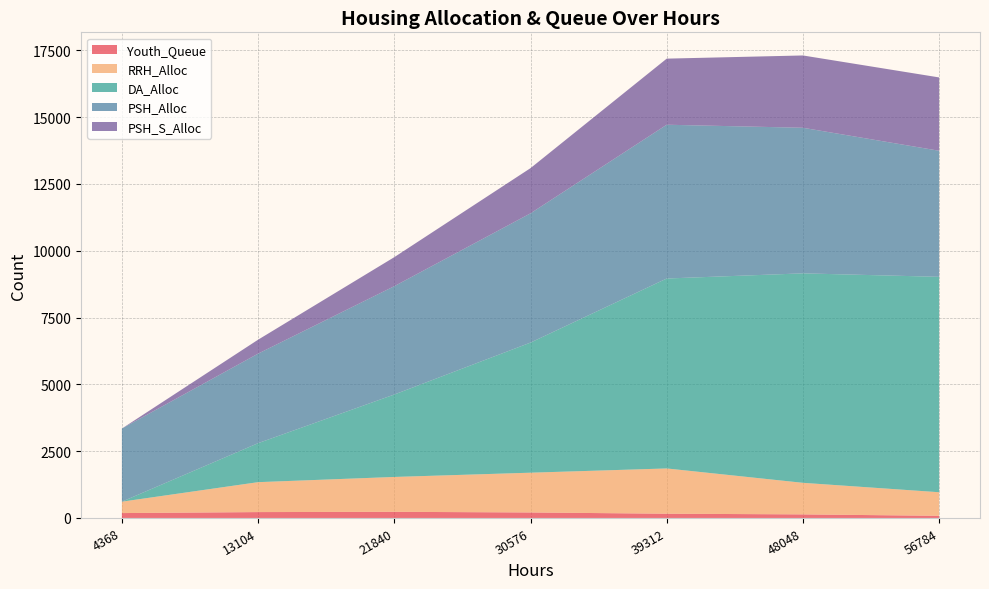

Reading left to right, extract all data points from this chart.

Youth_Queue: 183	220	230	206	159	134	80
RRH_Alloc: 427	1120	1305	1488	1694	1181	883
DA_Alloc: 0	1459	3085	4869	7108	7839	8061
PSH_Alloc: 2736	3351	4054	4837	5755	5448	4718
PSH_S_Alloc: 0	521	1086	1691	2473	2706	2744